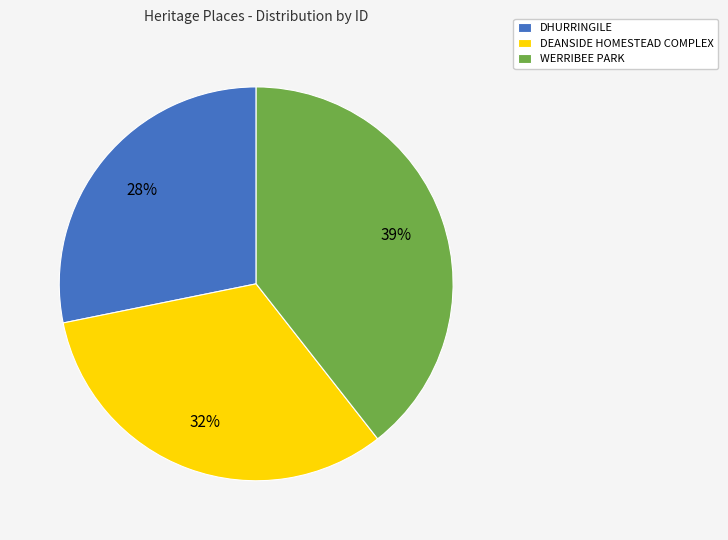

To the nearest percent, what is the combined percentage of DEANSIDE HOMESTEAD COMPLEX and DHURRINGILE?

61%